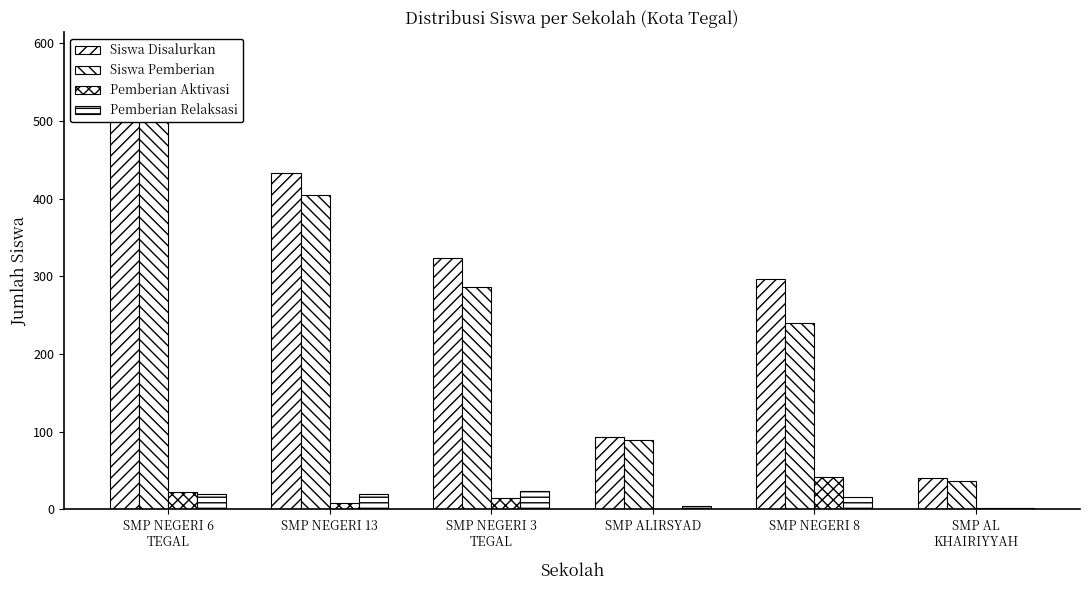

Is it true that Pemberian Aktivasi equals 2 at SMP AL
KHAIRIYYAH?

True